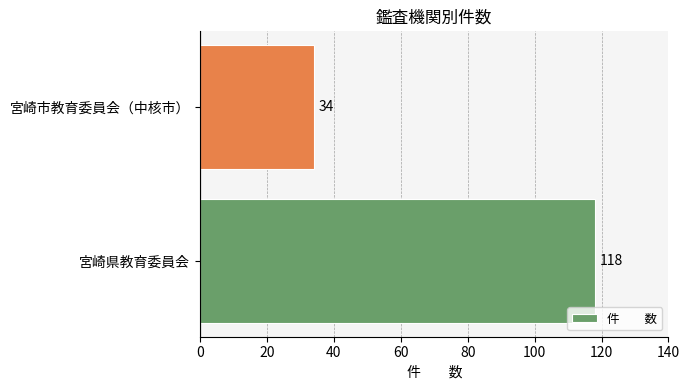

What is the greatest value displayed?

118